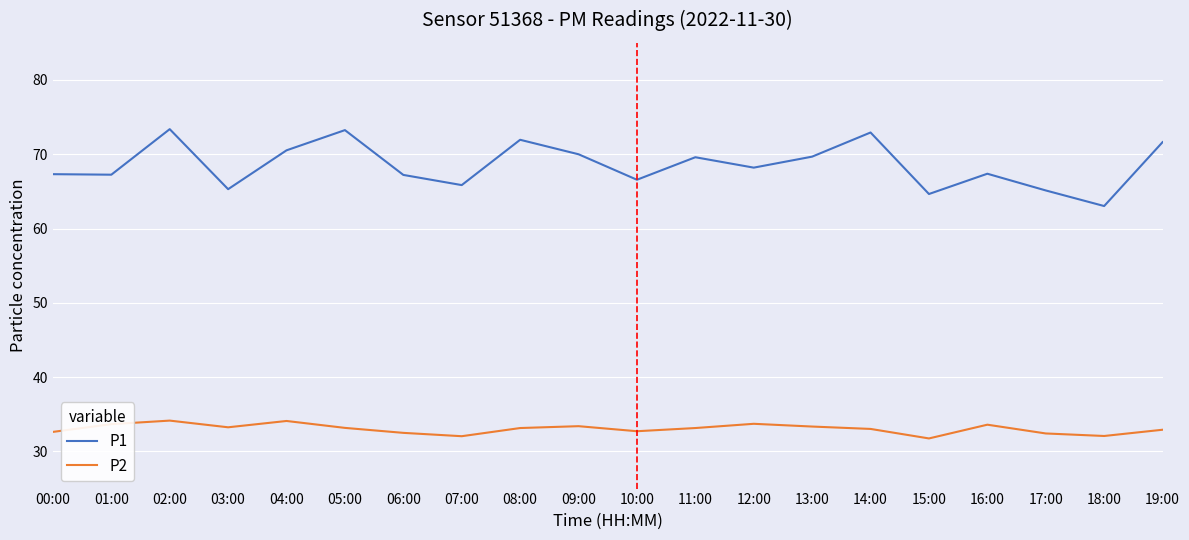

How many values in the P1 series are below 68?

10